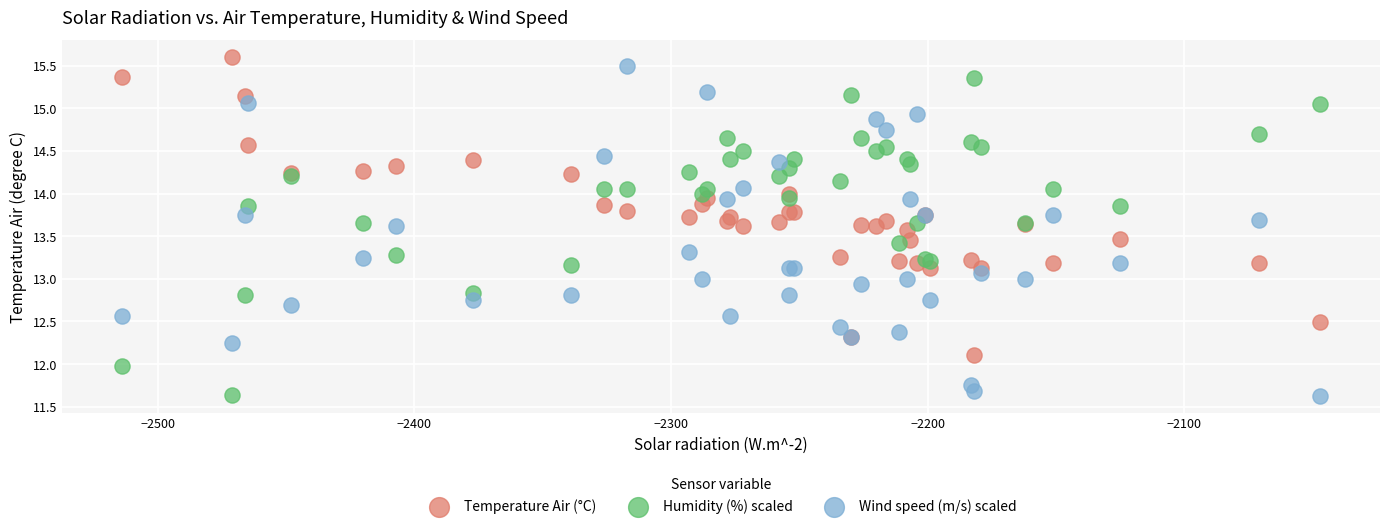

Which series contains the highest Y value?

Temperature Air (°C)